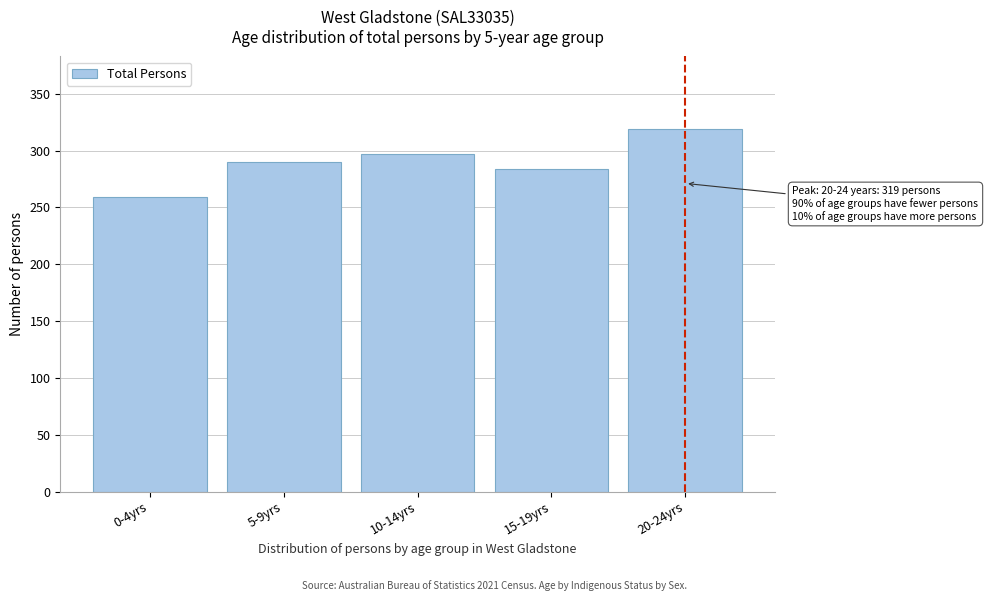

Reading left to right, extract all data points from this chart.

0-4yrs=259	5-9yrs=290	10-14yrs=297	15-19yrs=284	20-24yrs=319